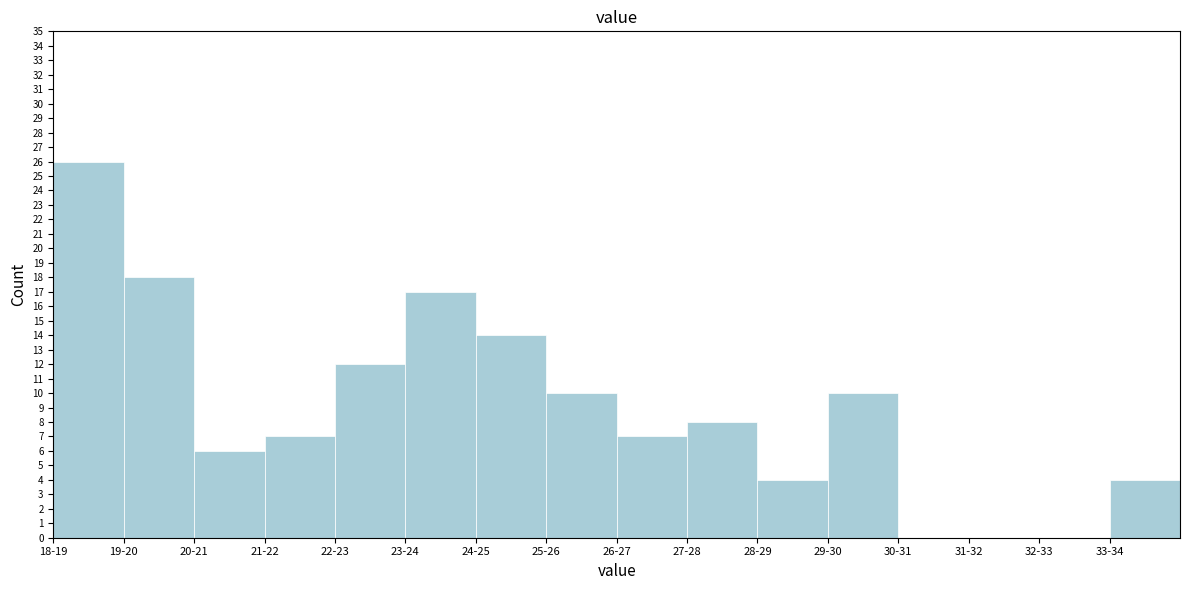

Reading right to left, extract all data points from this chart.

33-34=4	32-33=0	31-32=0	30-31=0	29-30=10	28-29=4	27-28=8	26-27=7	25-26=10	24-25=14	23-24=17	22-23=12	21-22=7	20-21=6	19-20=18	18-19=26